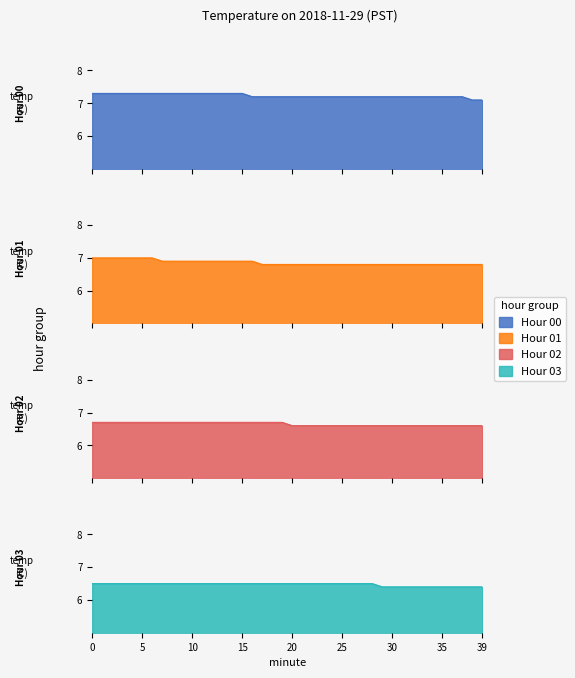

What value does the Hour 00 series have at 37?

7.2